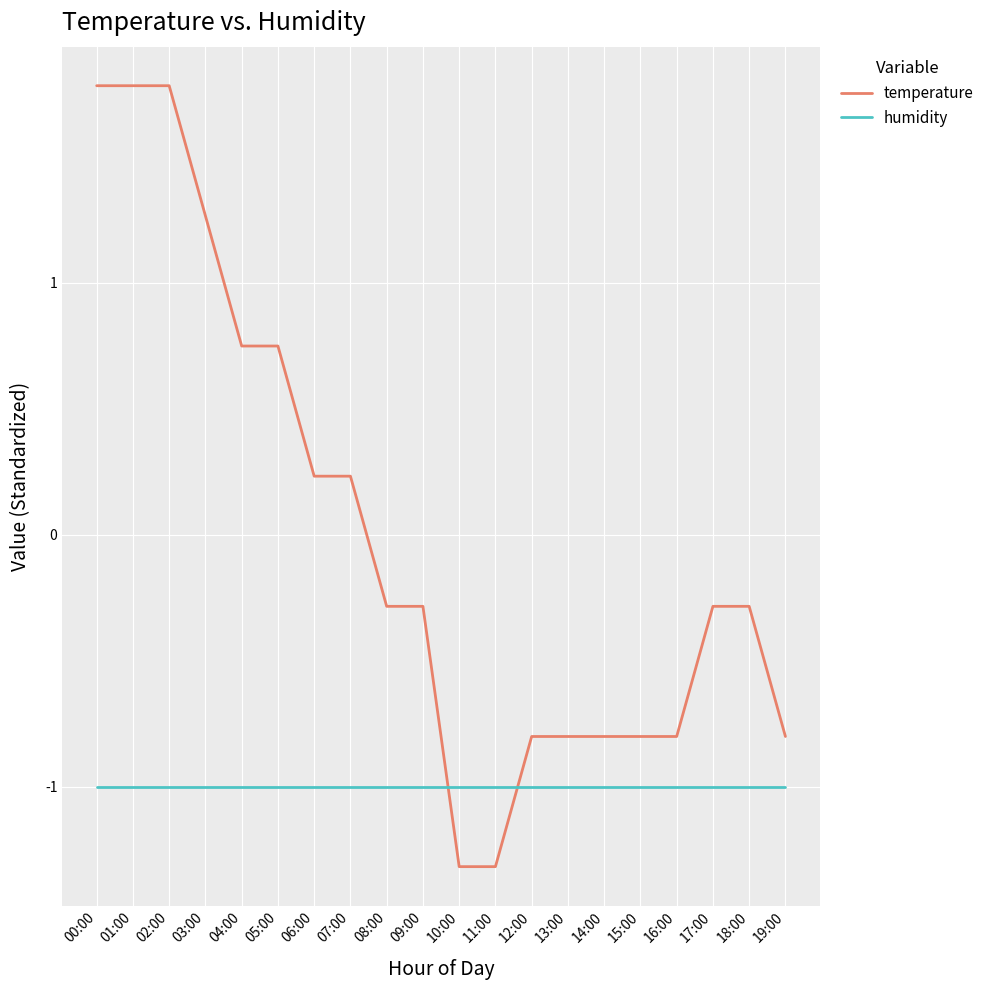

What is the sum of the humidity values at 16:00 and 15:00?

-2.0